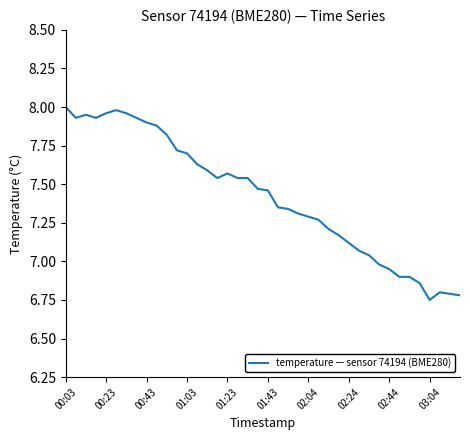

Between 01:43 and 00:03, which is larger?

00:03